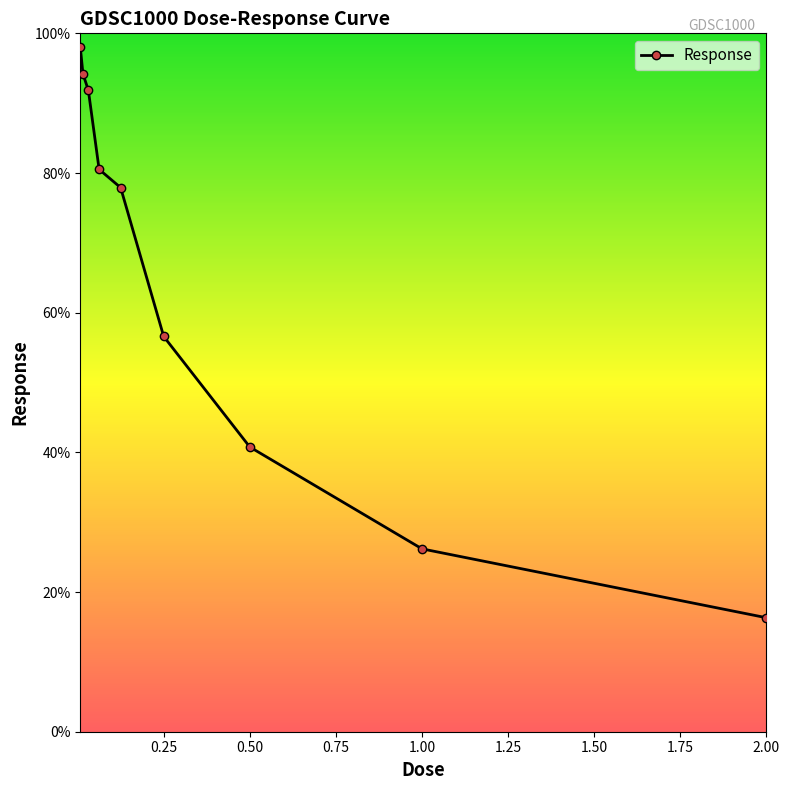

True or false: the data has more than 1 interior local peaks.

False